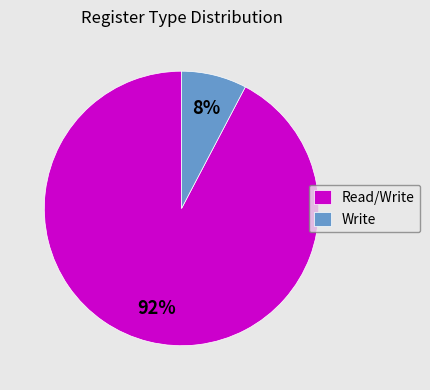

Is there any slice that represents more than half of the pie?

Yes